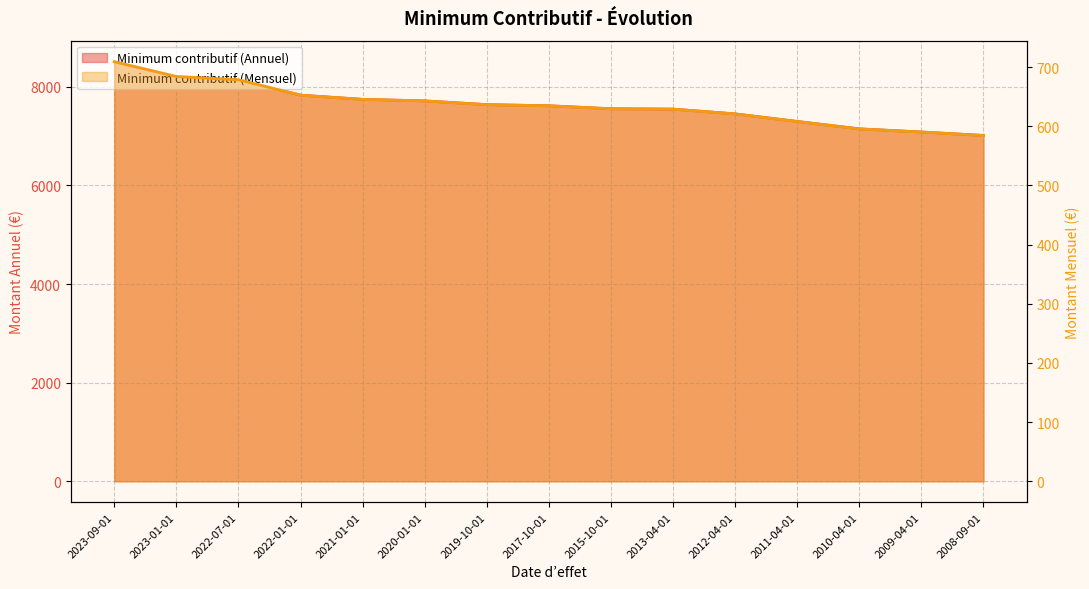

Where does the Minimum contributif (Annuel) series first go above 7615?

2023-09-01